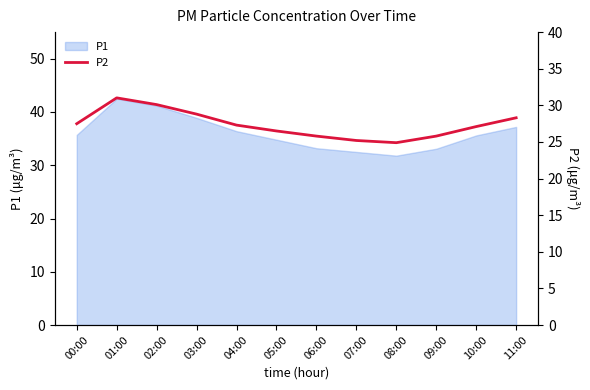

Does the chart display data point markers on the line(s)?

No